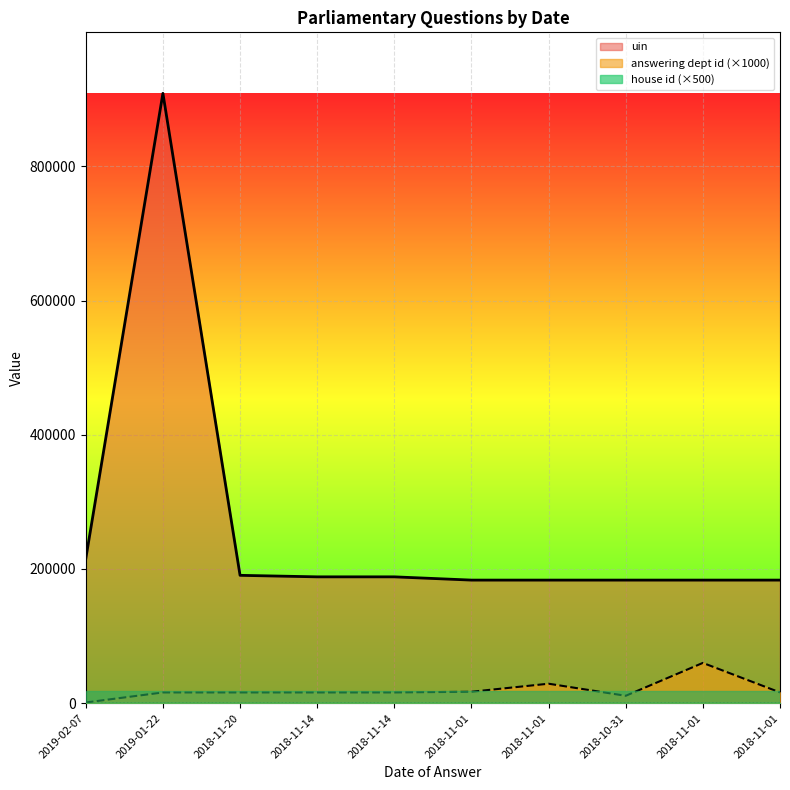

Which series has the largest total across all categories?

uin